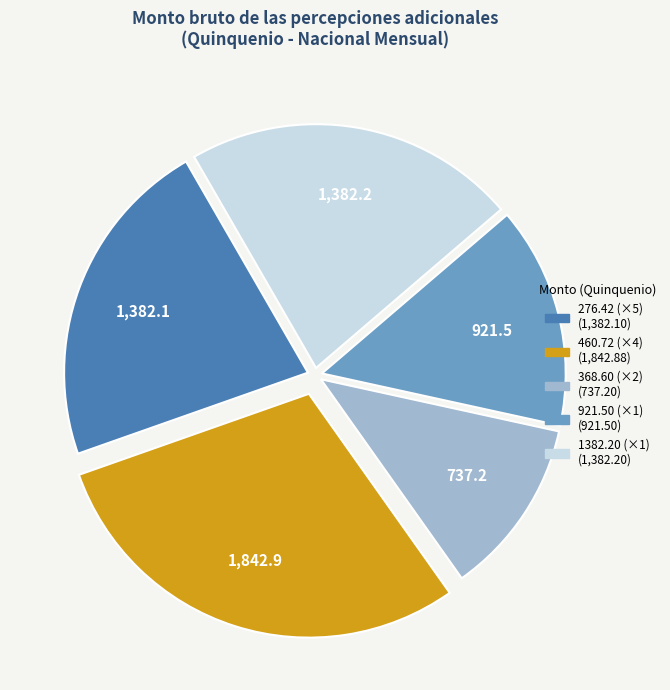

Is there any slice that represents more than half of the pie?

No